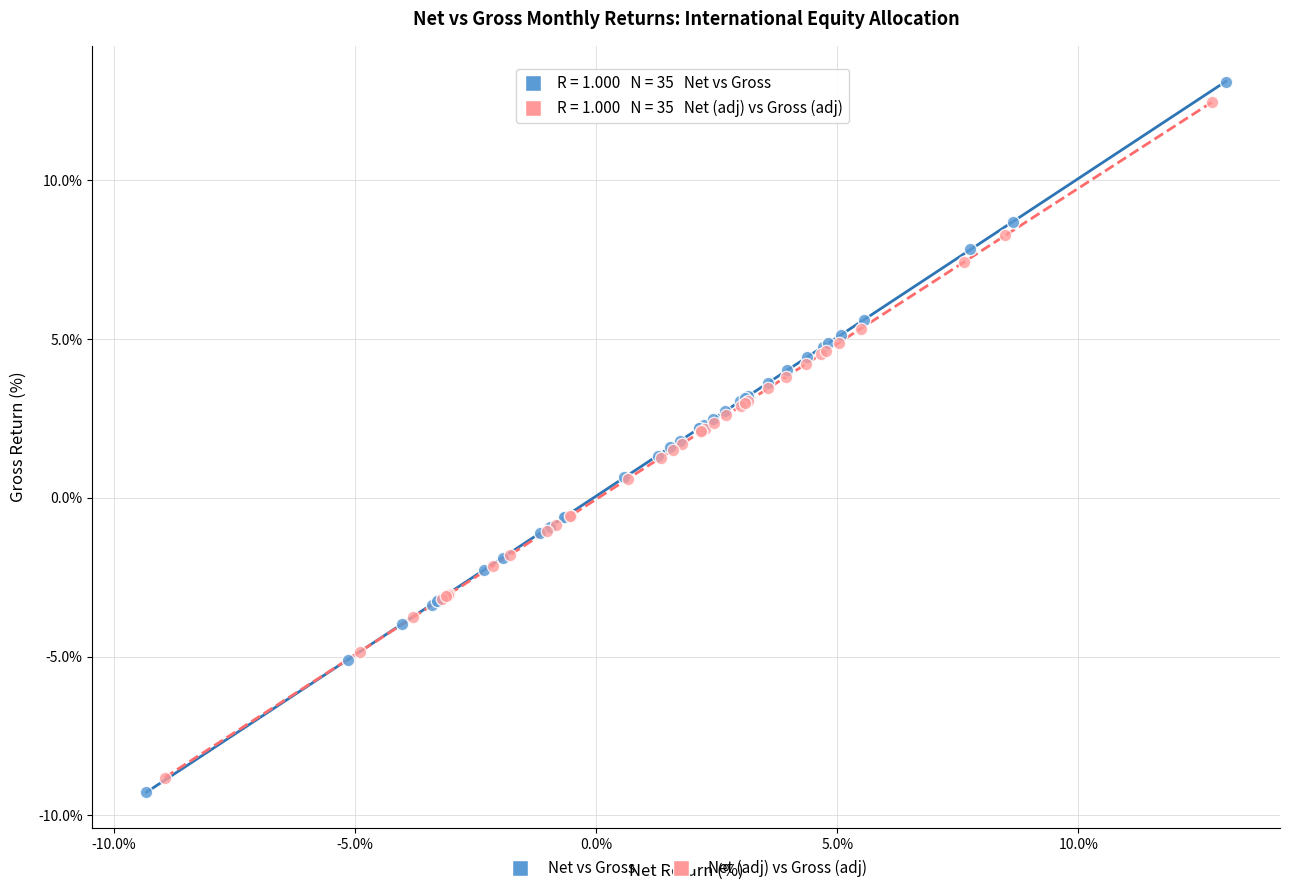

Which series has the largest Y range (max minus min)?

Net vs Gross